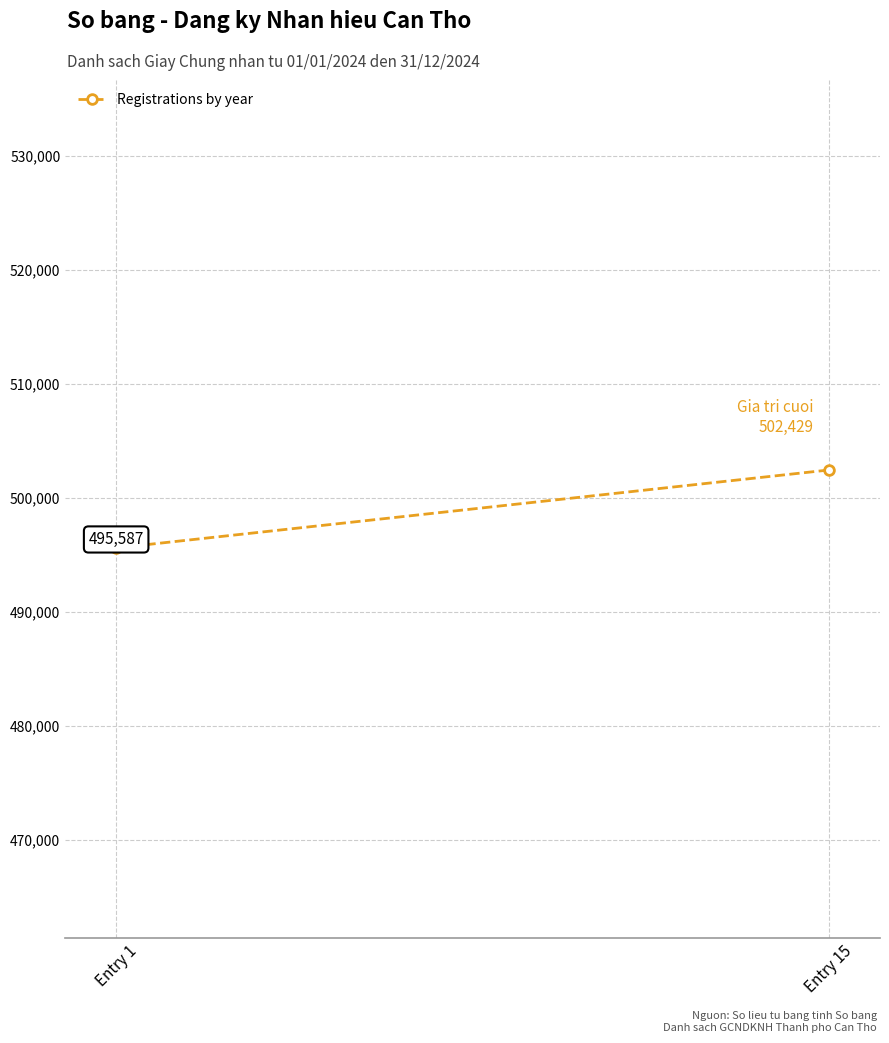

The value at Entry 1 is 686057. True or false?

False